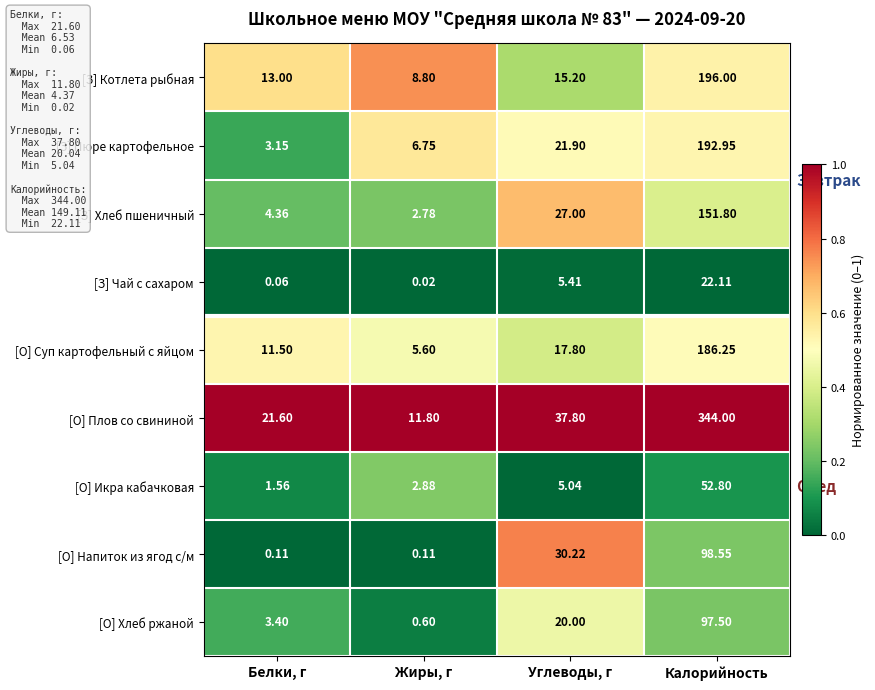

Which series has the widest spread of values?

[О] Плов со свининой